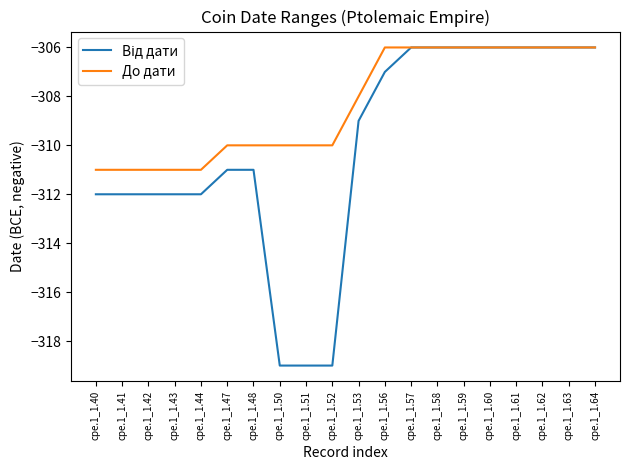

What is the greatest value displayed?

-306